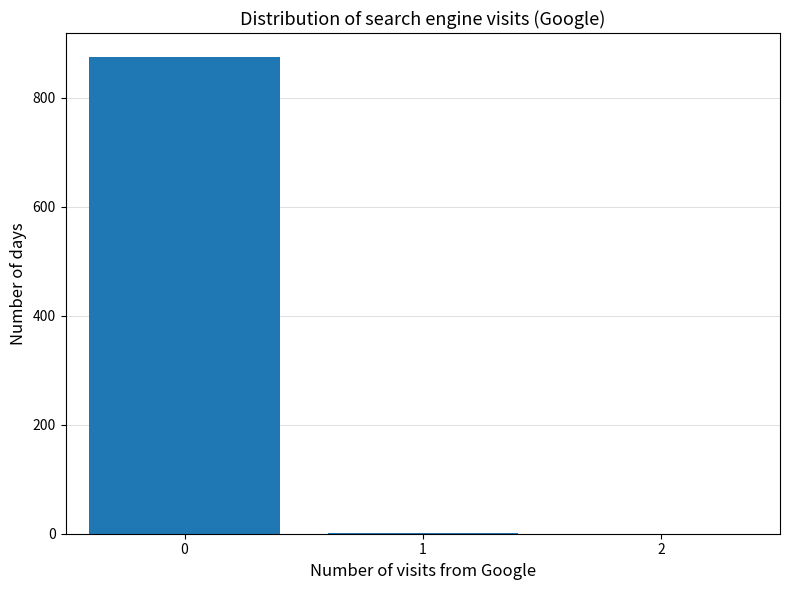

How tall is the bar that spans -0.5 to 0.5 on the x-axis? The values are not printed on the chart, so give them approximately, as read against the axis.

880